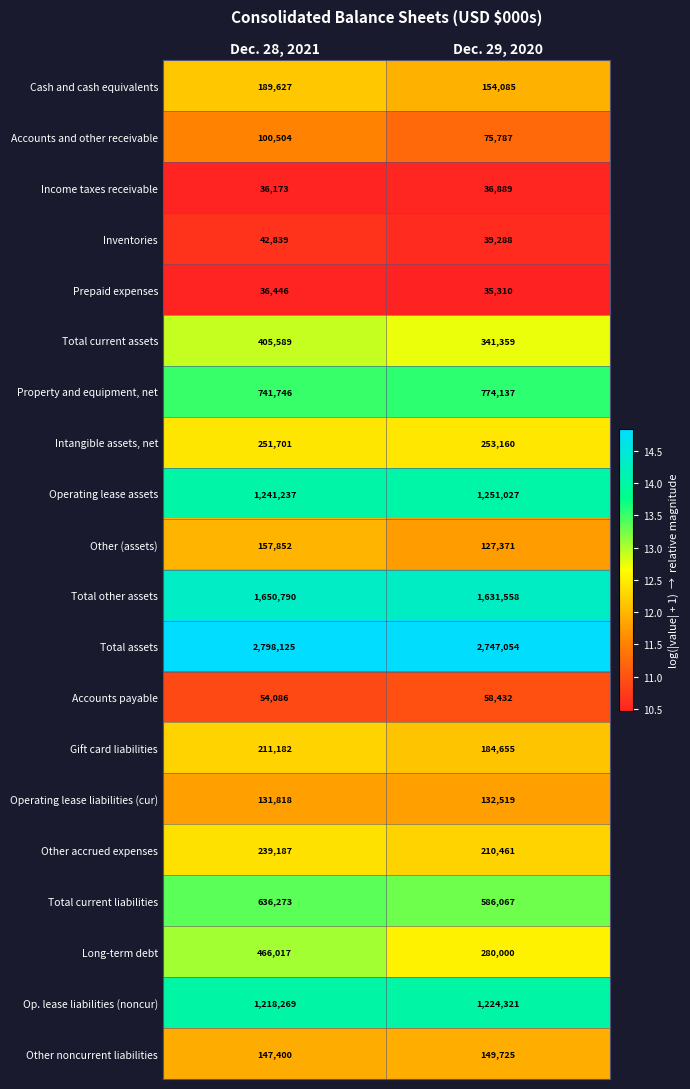

What is the maximum value shown in the chart?

2798125